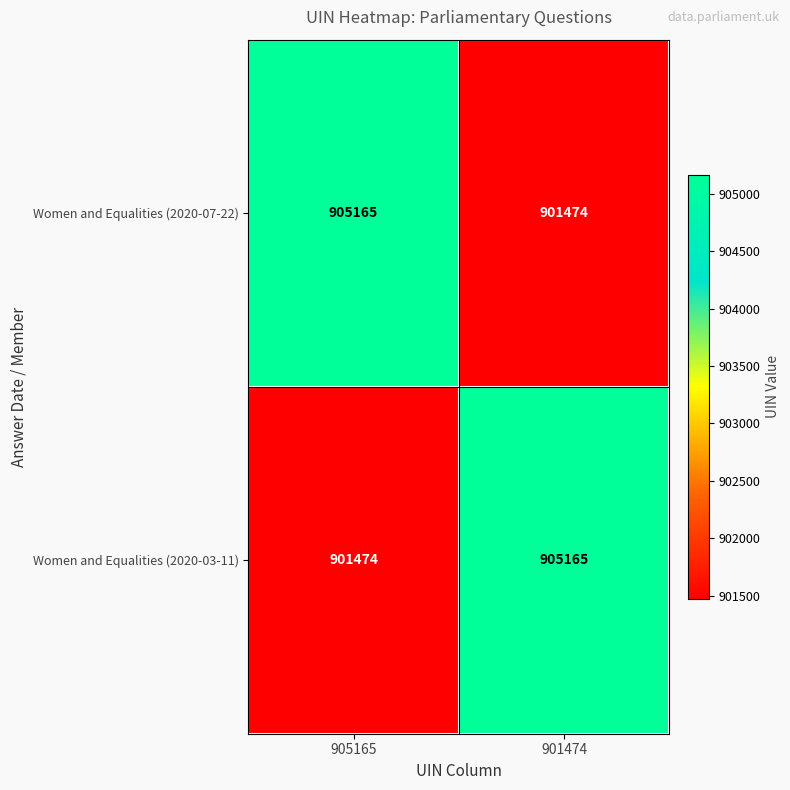

What is the total value across all series at 905165?

1806639